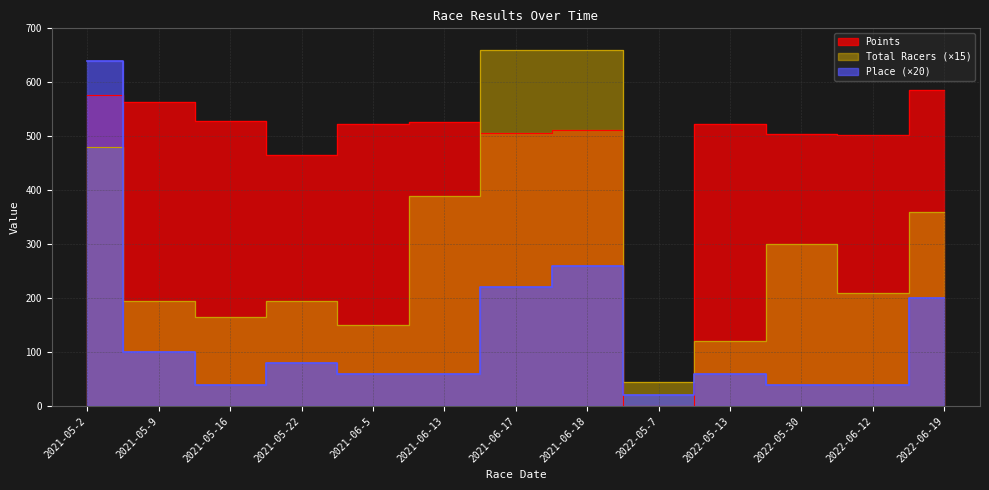

What is the difference between the highest and lowest values at 2021-06-13?

466.4